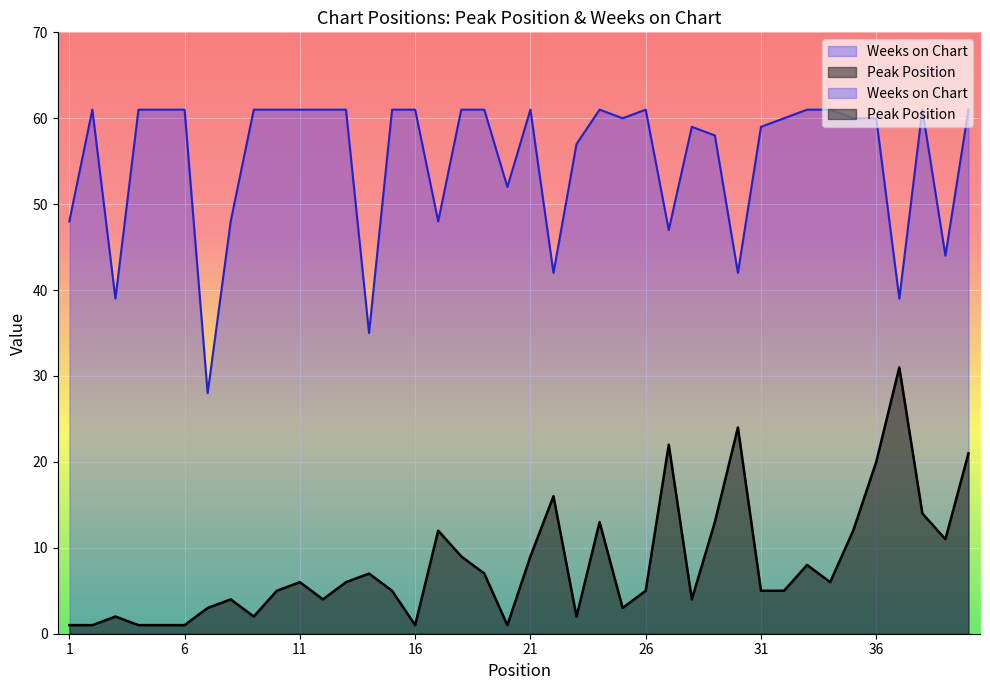

What is the lowest value of the Weeks on Chart series?

28